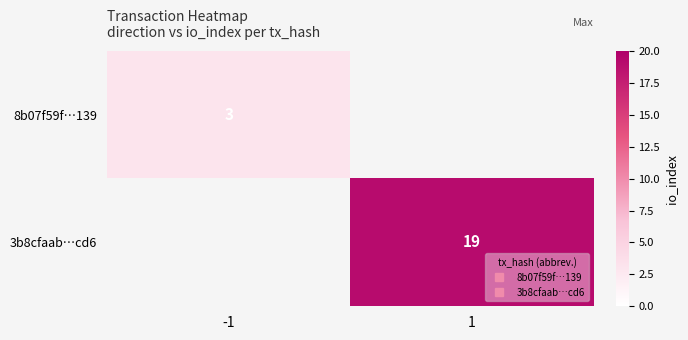

How many values in 3b8cfaab…cd6 are above zero?

1